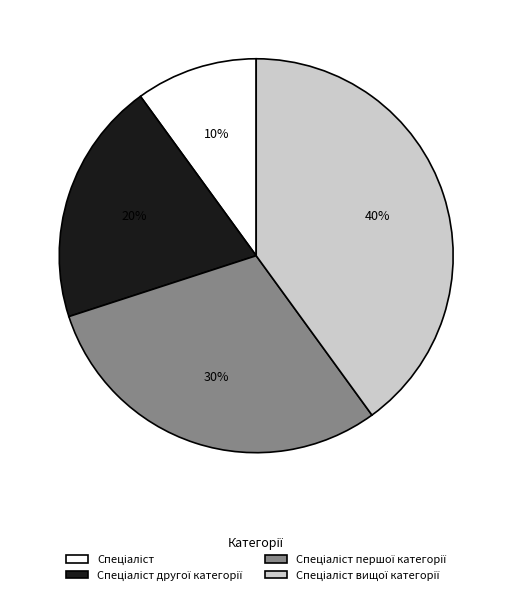

To the nearest percent, what is the average slice percentage?

25%